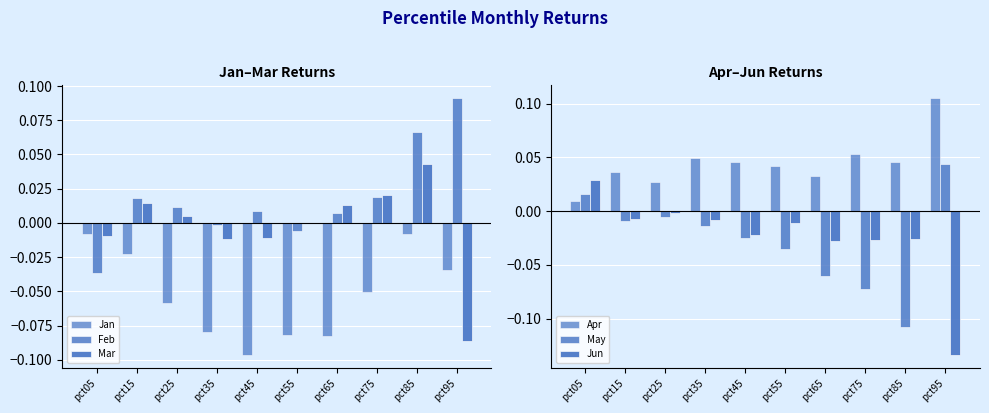

The Mar series shows 0.0 at pct75. True or false?

True